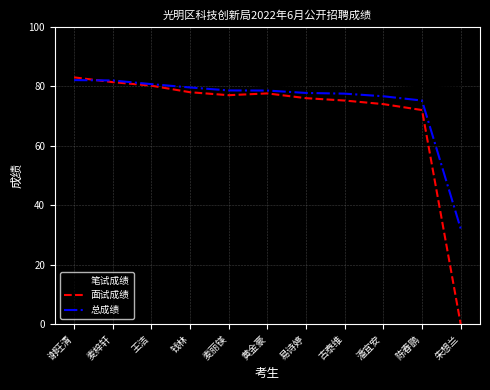

At which label does 总成绩 first exceed 78?

谢旺清